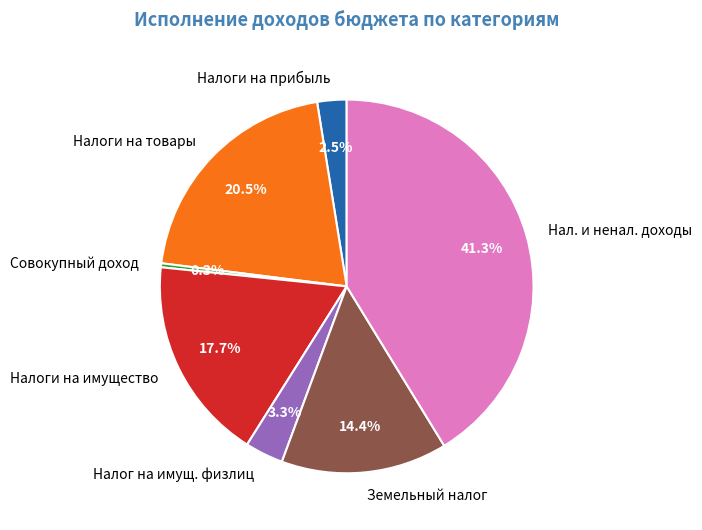

How many segments does this pie chart have?

7